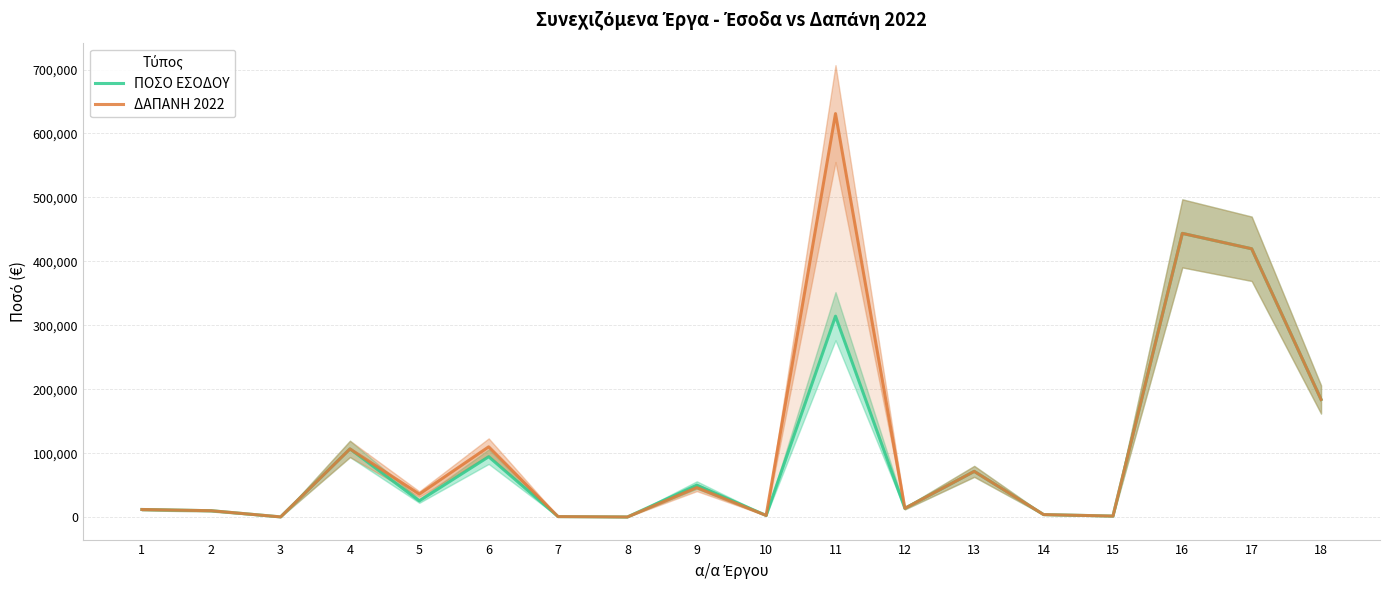

What is the sum of the ΔΑΠΑΝΗ 2022 values at 14 and 1?

15887